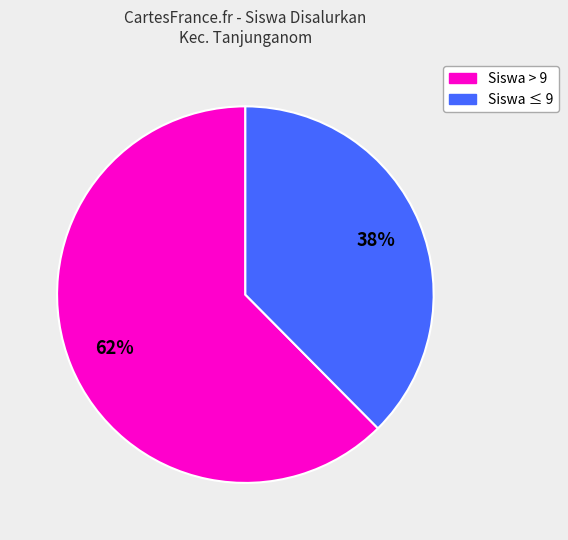

To the nearest percent, what is the average slice percentage?

50%